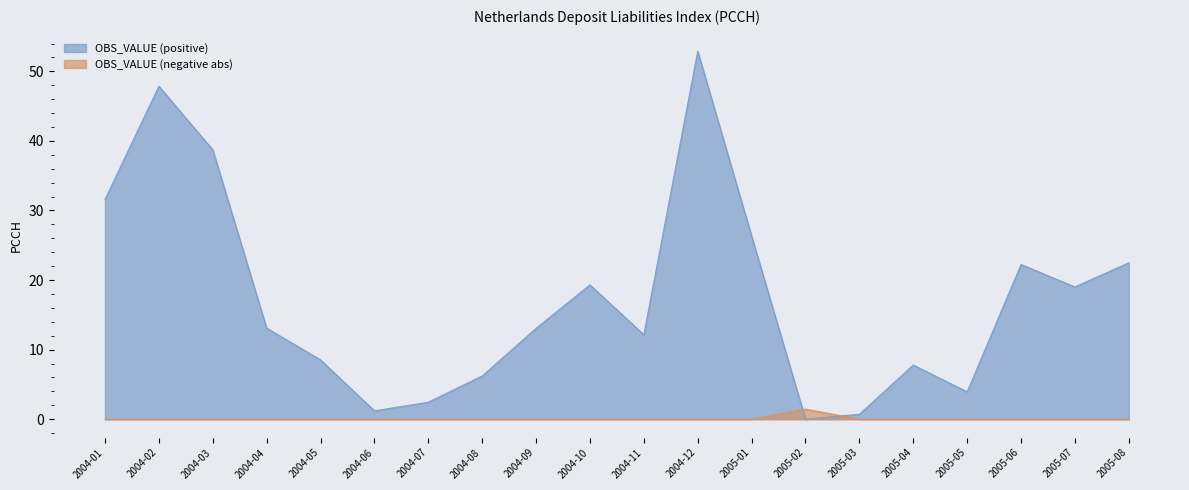

Where is OBS_VALUE (positive) nearest to the value 26?

2005-01